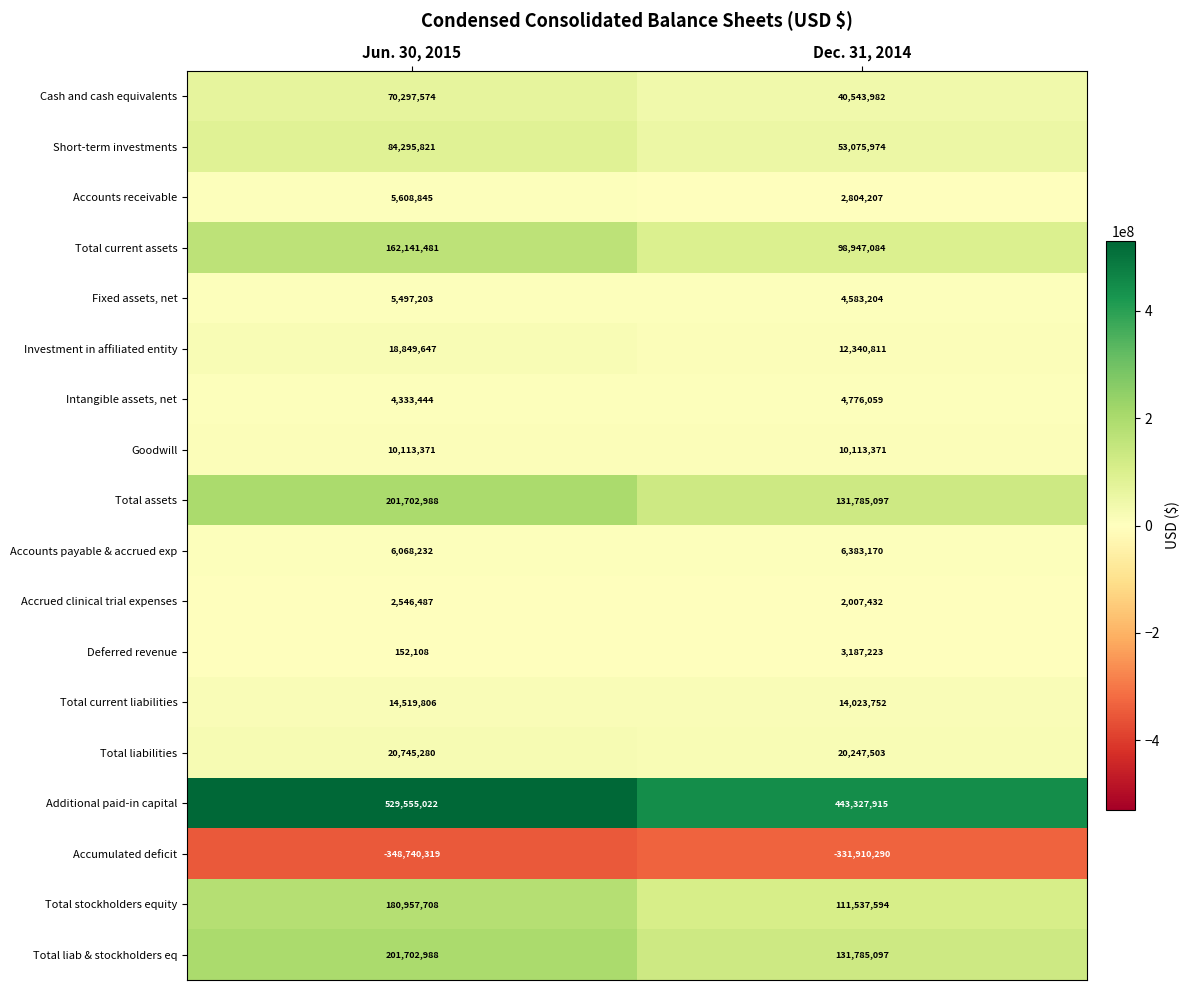

What is the spread (max minus min) of values at Dec. 31, 2014?

775238205